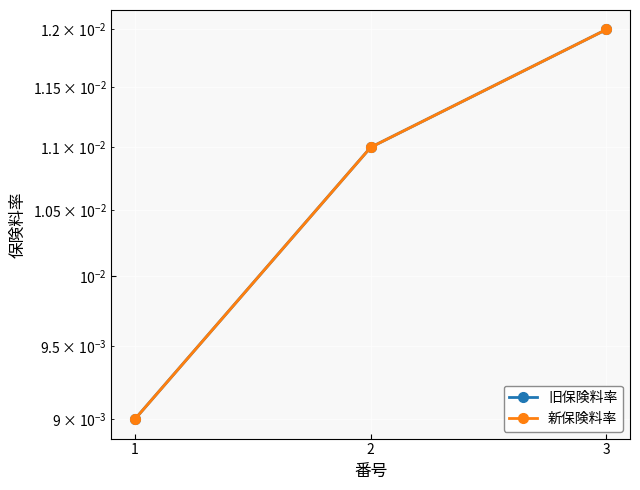

How many lines are shown in the chart?

2